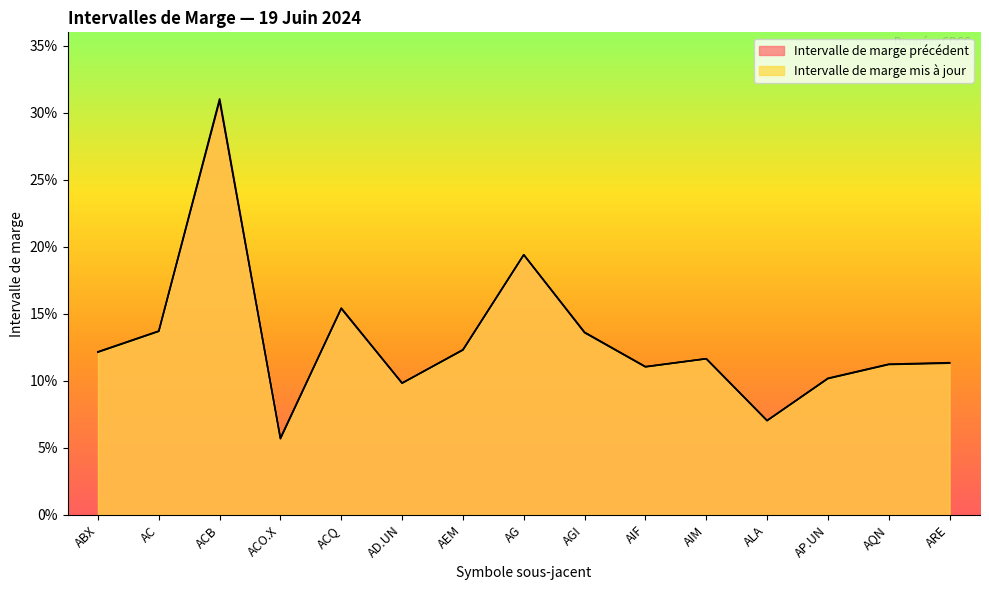

At which category does the chart reach its peak across all series?

ACB